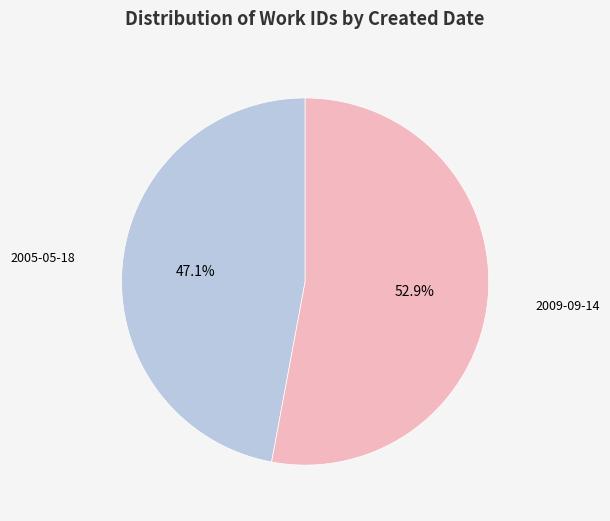

Is there a majority slice in this chart?

Yes